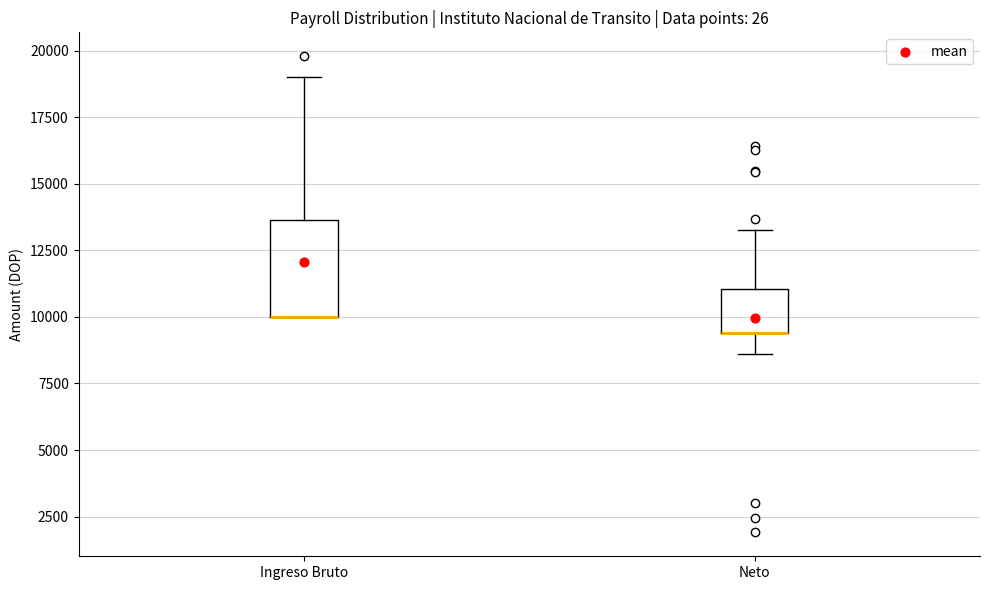

Comparing the boxes themselves (not the whiskers), which one is the tallest?

Ingreso Bruto